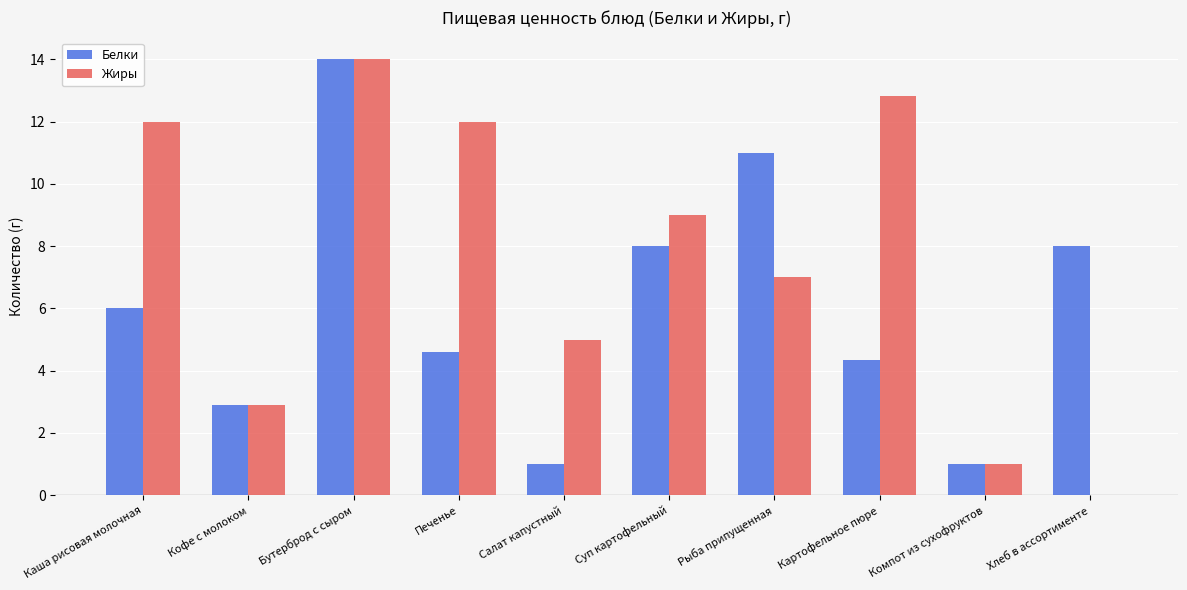

What is the average value of the Белки series?

6.1